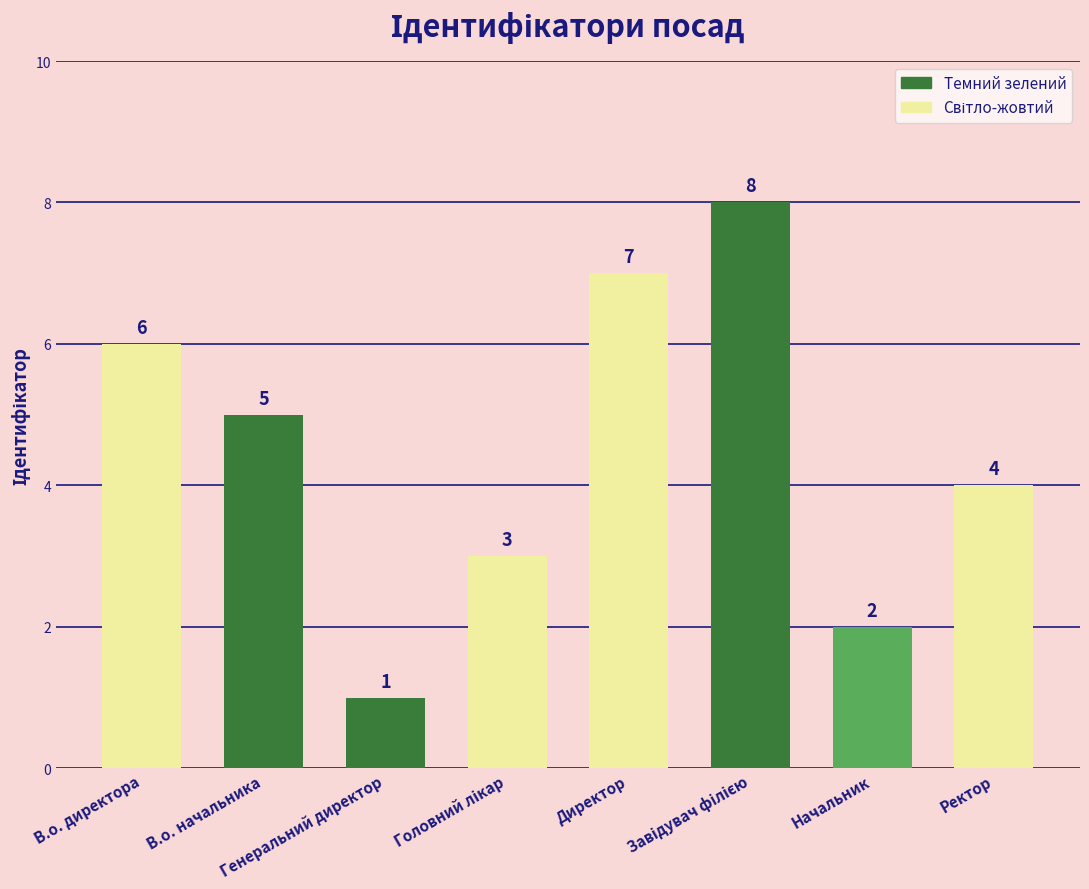

How many data points are less than 5?

4